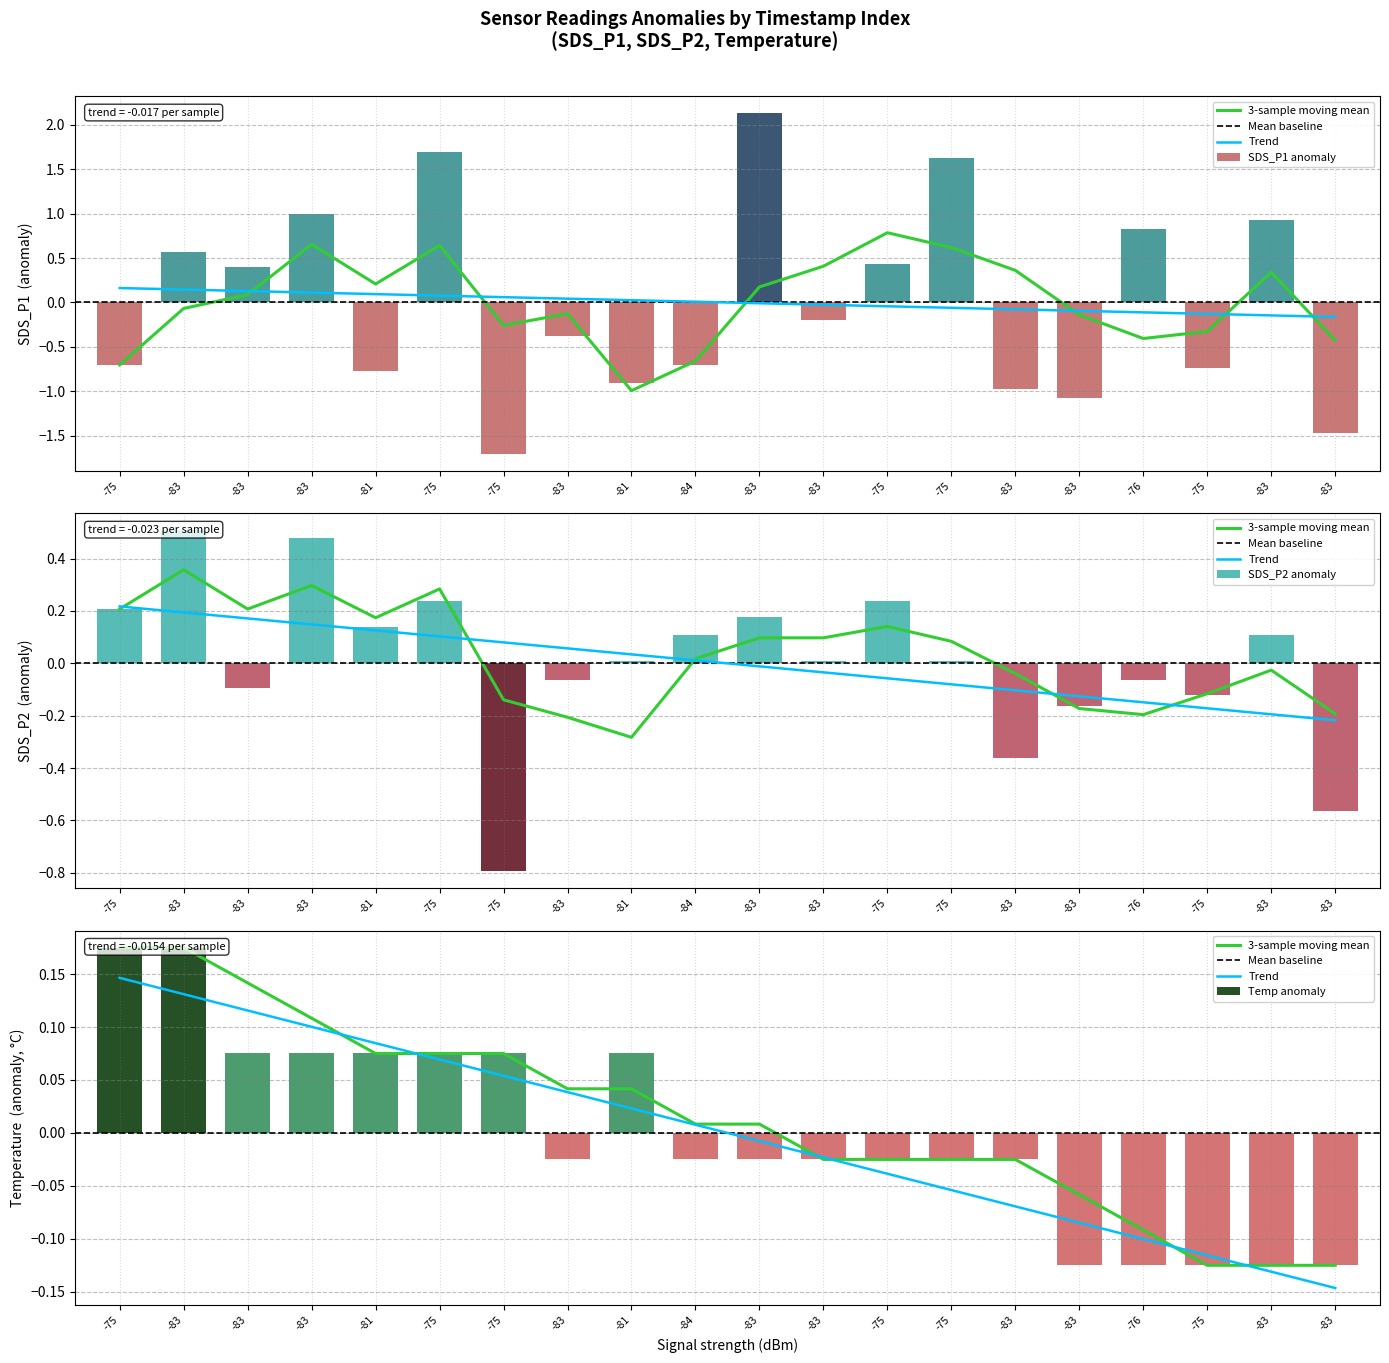

Between -75 and -76, which is larger?

-76